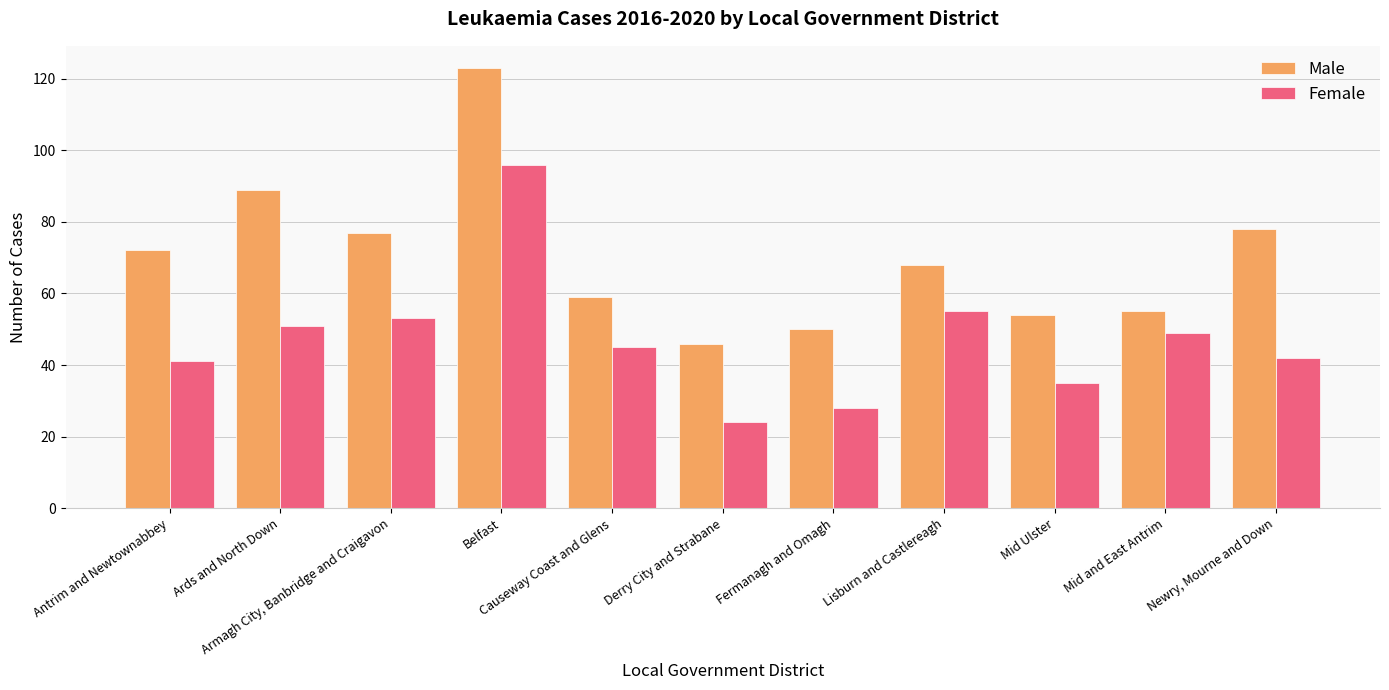

Which series has the widest spread of values?

Male